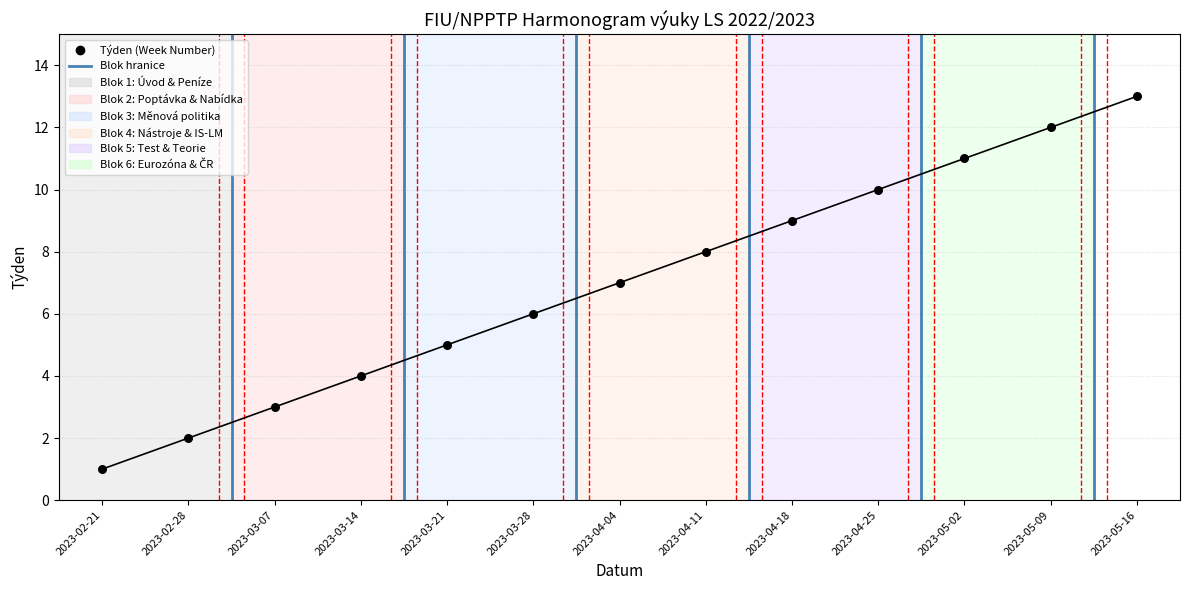

What is the range of Y values (max minus min)?

12